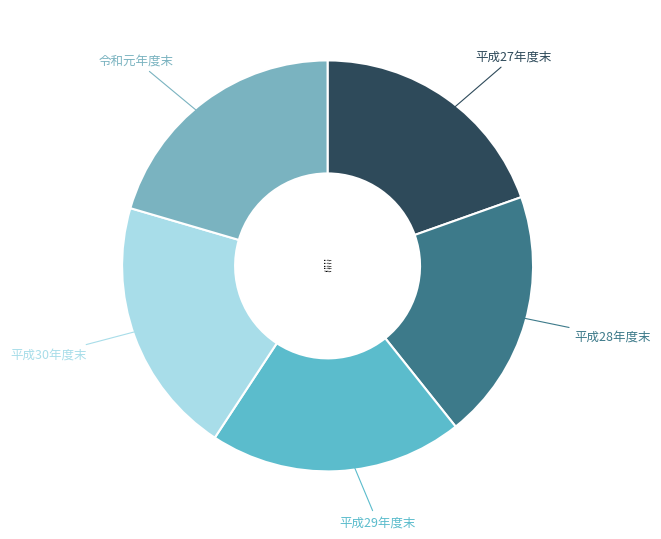

Does 平成30年度末 represent more than half of the total?

No